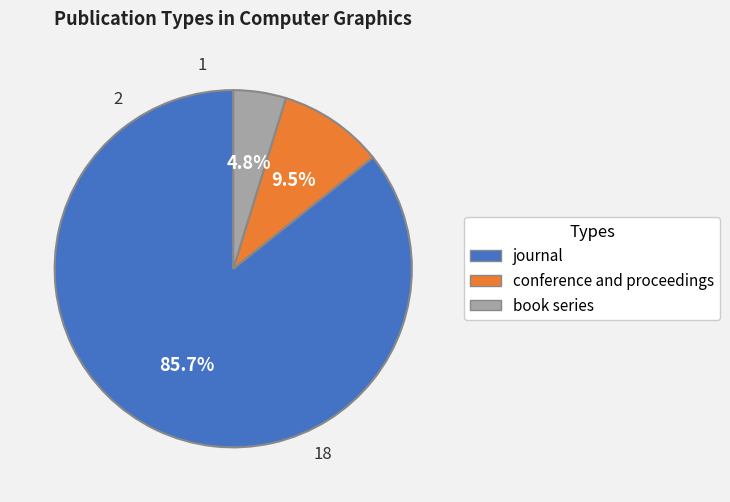

How many slices are in this pie chart?

3